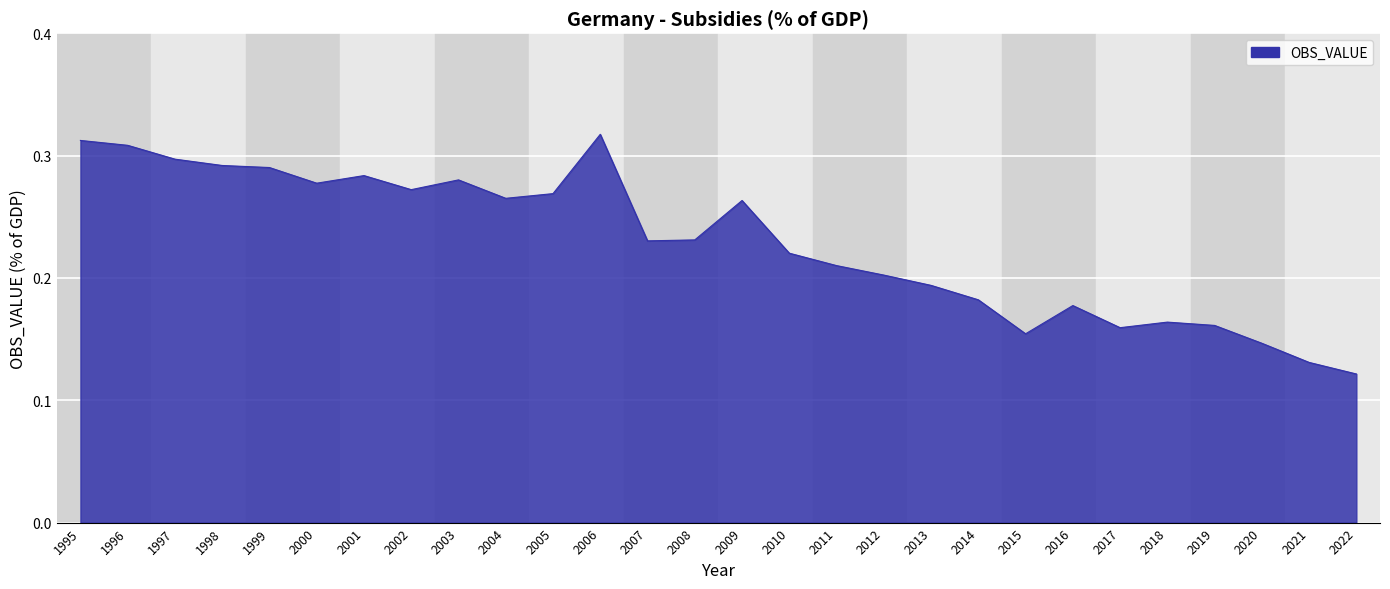

Does the chart display data point markers on the line(s)?

No